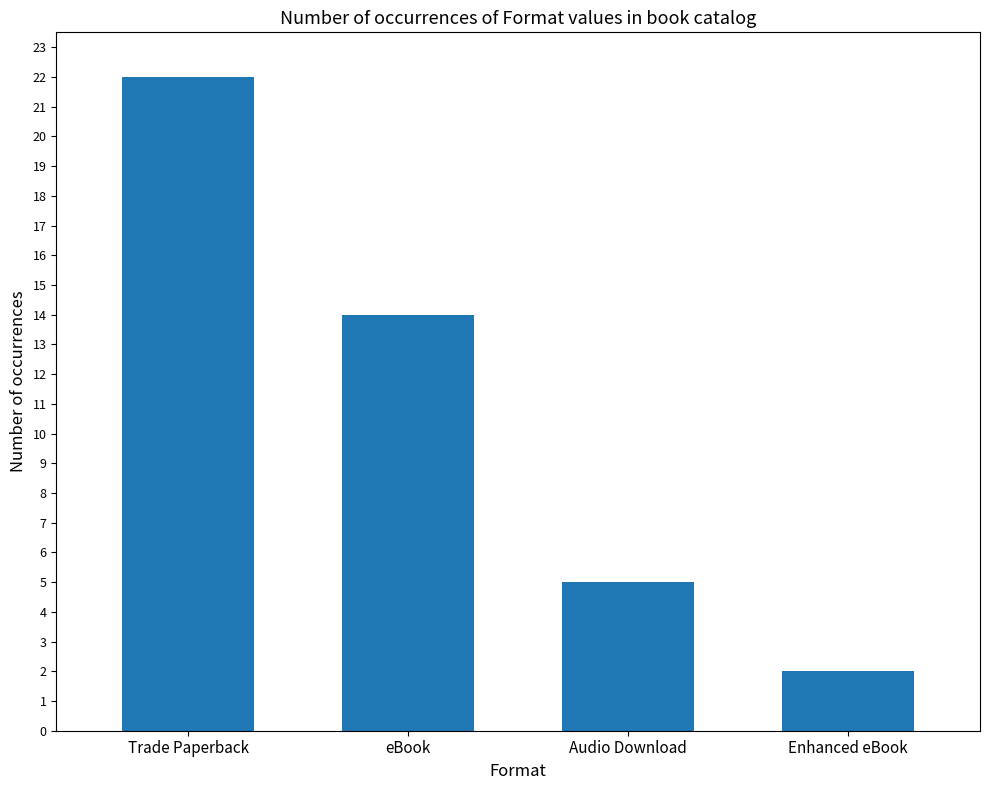

Reading left to right, extract all data points from this chart.

Trade Paperback=22	eBook=14	Audio Download=5	Enhanced eBook=2